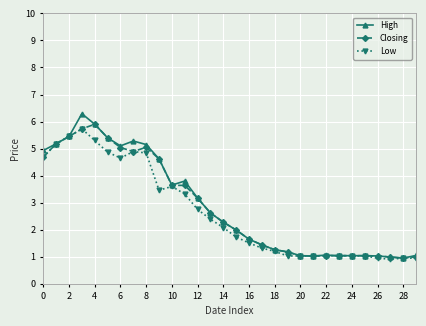

What is the minimum value shown in the chart?

0.9